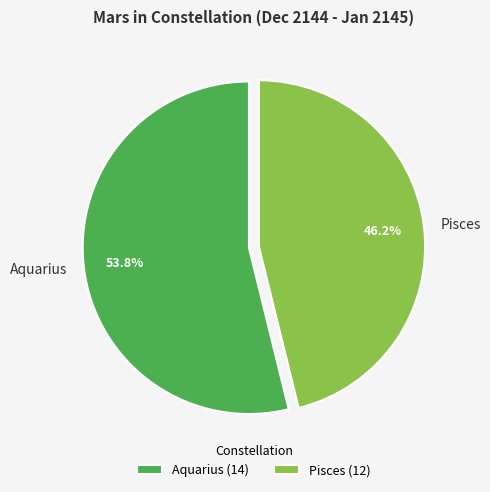

To the nearest percent, what is the average slice percentage?

50%